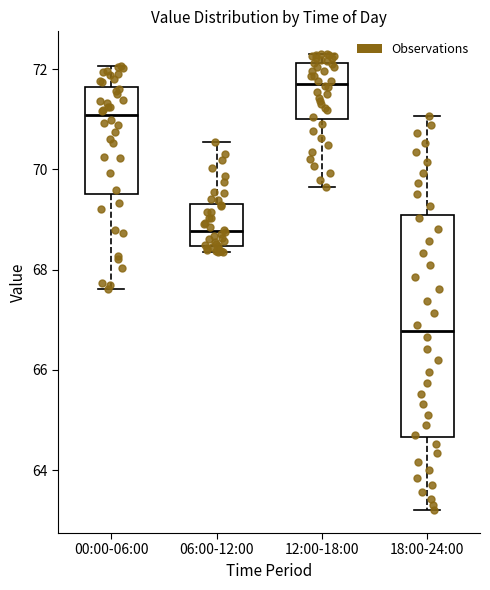

Reading left to right, read every box against the y-axis: the position of its median line, the range the box covers, and the ends of its whiskers. The values are not printed on the chart, so give them approximately, as read against the axis.

00:00-06:00: median 71.0, box 69.6 to 71.6, whiskers 67.6 to 72.0
06:00-12:00: median 68.8, box 68.4 to 69.4, whiskers 68.4 (just below the box's lower edge) to 70.6
12:00-18:00: median 71.8, box 71.0 to 72.2, whiskers 69.6 to 72.4
18:00-24:00: median 66.8, box 64.6 to 69.0, whiskers 63.2 to 71.0